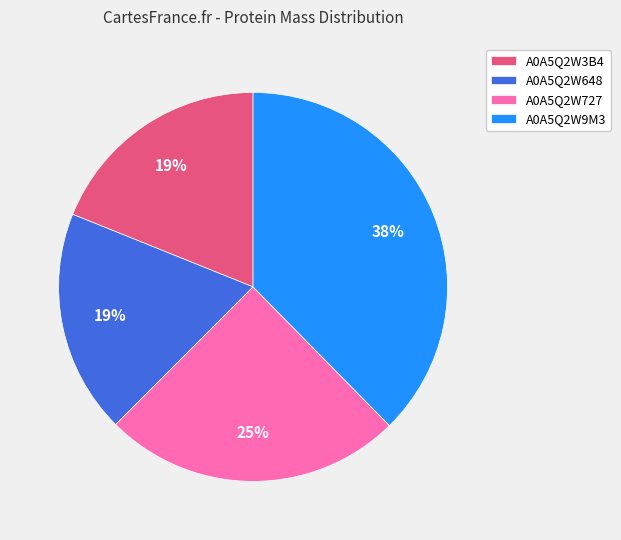

What percentage is the A0A5Q2W3B4 slice, to the nearest percent?

19%